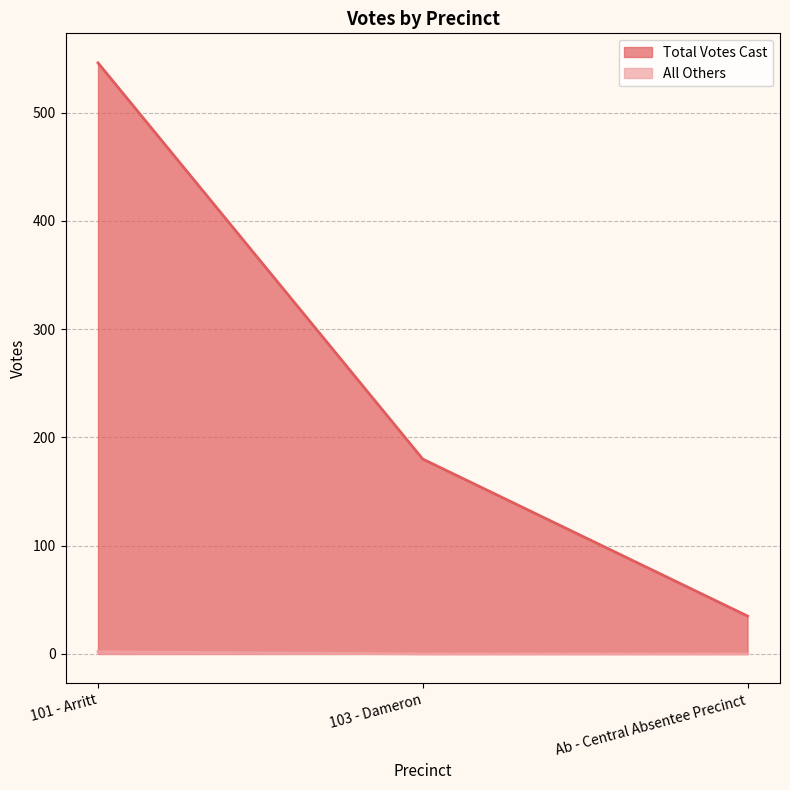

At which category does the chart reach its minimum across all series?

103 - Dameron